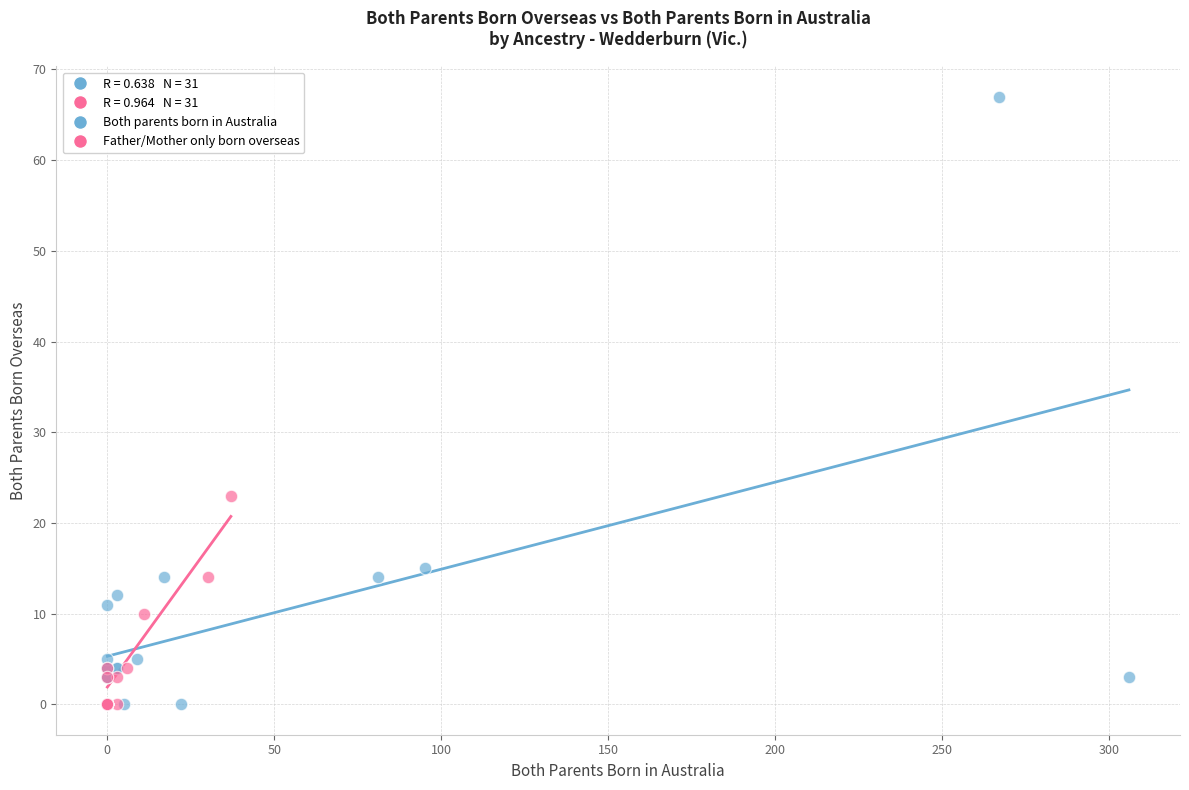

Which series has the largest Y range (max minus min)?

Both parents born in Australia